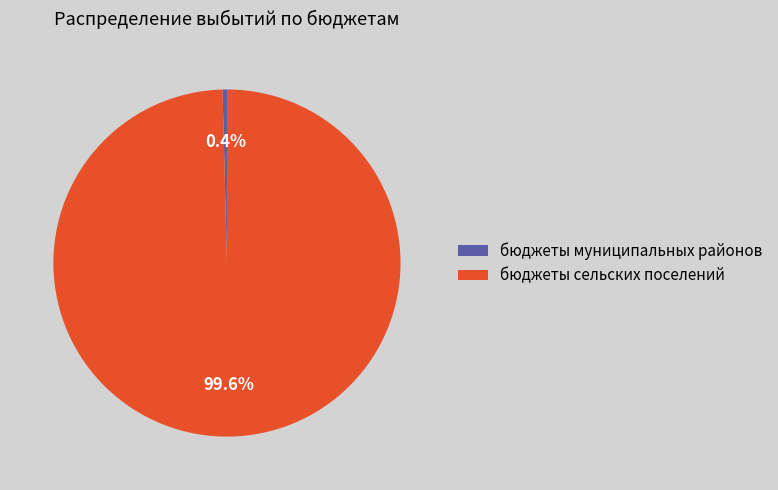

Does any single category account for the majority?

Yes